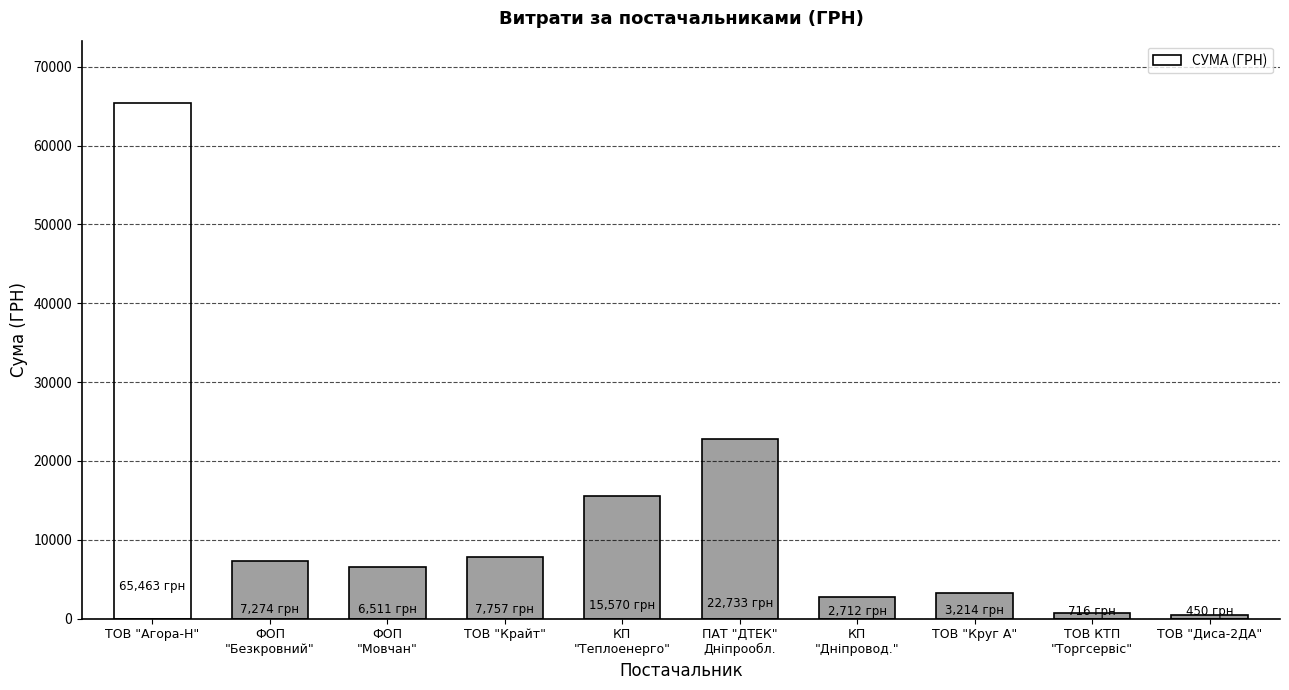

What is the value of the 1st bar from the left?

65462.9